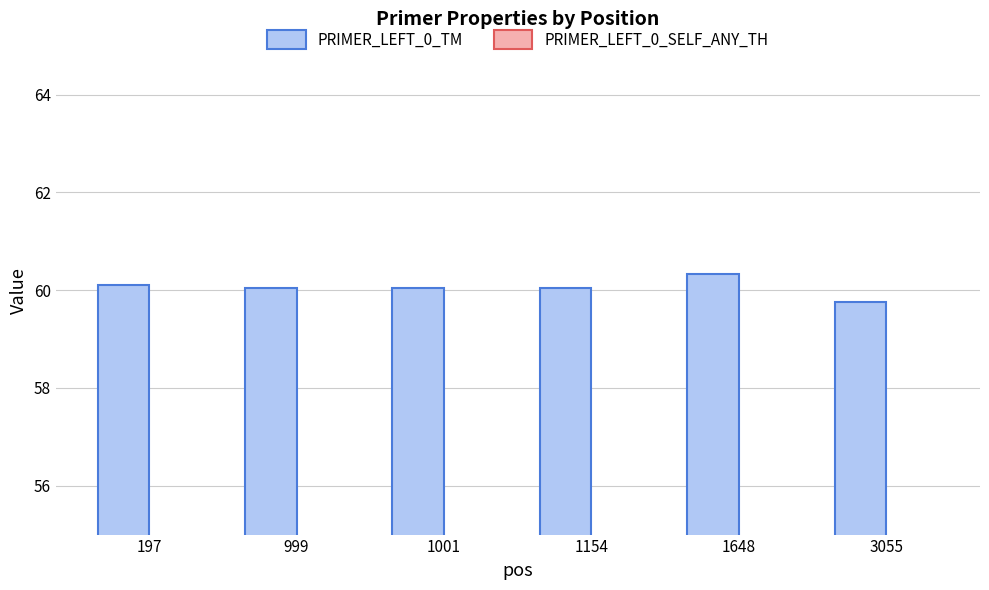

Which category has the lowest value across all series?

197